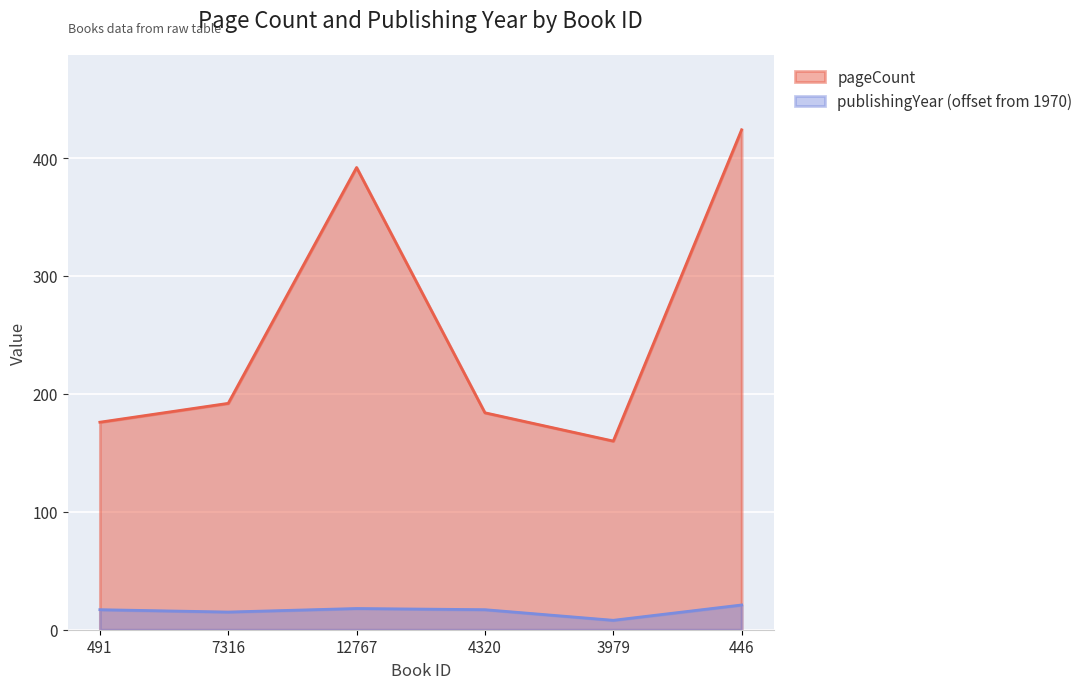

Reading right to left, transcribe all the data shown in this chart.

pageCount: 446=424	3979=160	4320=184	12767=392	7316=192	491=176
publishingYear: 446=21	3979=8	4320=17	12767=18	7316=15	491=17